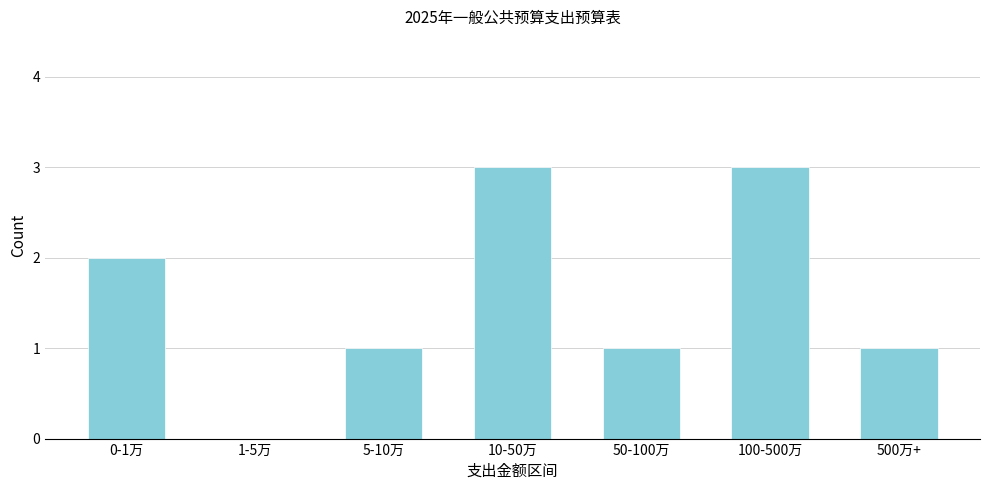

Reading left to right, what are all the values shown in this chart?

0-1万=2	1-5万=0	5-10万=1	10-50万=3	50-100万=1	100-500万=3	500万+=1